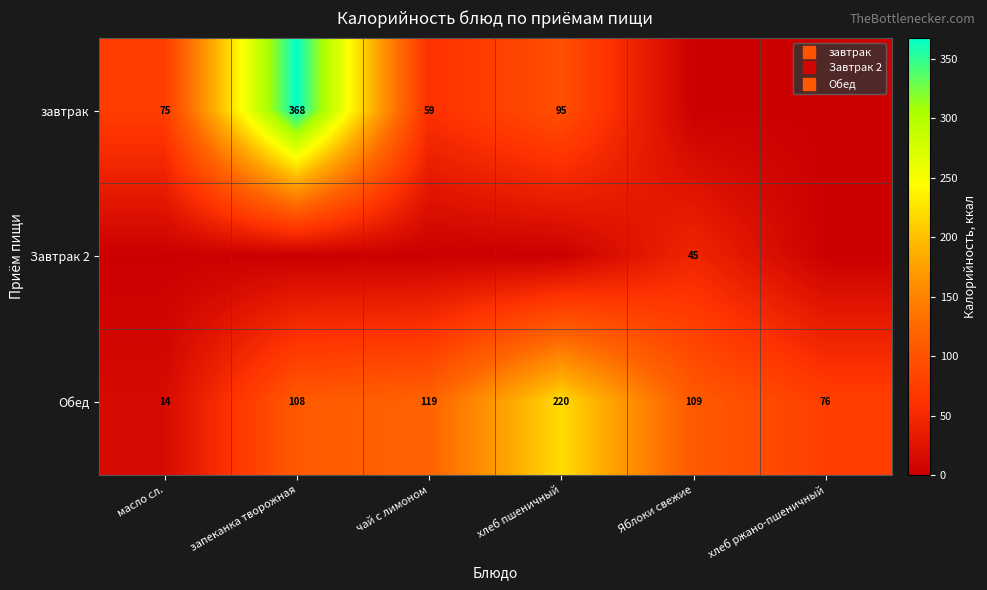

What is the difference between the завтрак values at хлеб ржано-пшеничный and чай с лимоном?

59.2